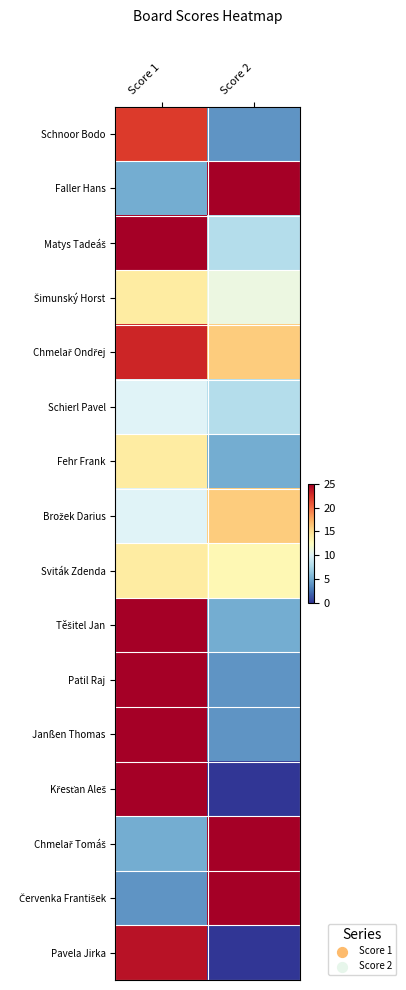

Which category has the lowest value across all series?

Score 2